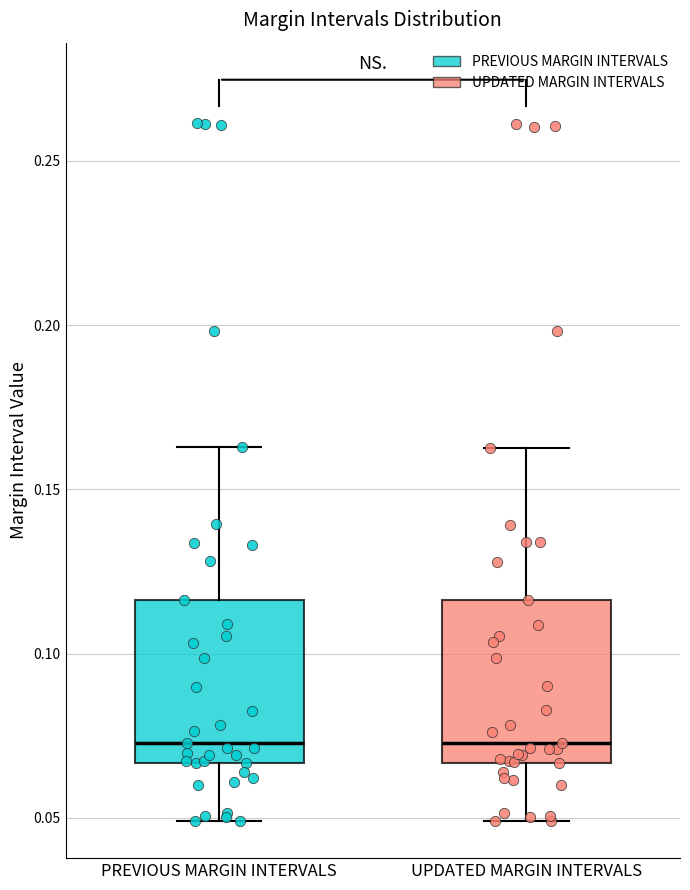

Reading left to right, transcribe this box plot: for each box, give where its median line is, the range the box spans, and where its two whiskers end, as read against the y-axis. The values are not printed on the chart, so give them approximately, as read against the axis.

PREVIOUS MARGIN INTERVALS: median 0.075, box 0.065 to 0.115, whiskers 0.050 to 0.165
UPDATED MARGIN INTERVALS: median 0.075, box 0.065 to 0.115, whiskers 0.050 to 0.165